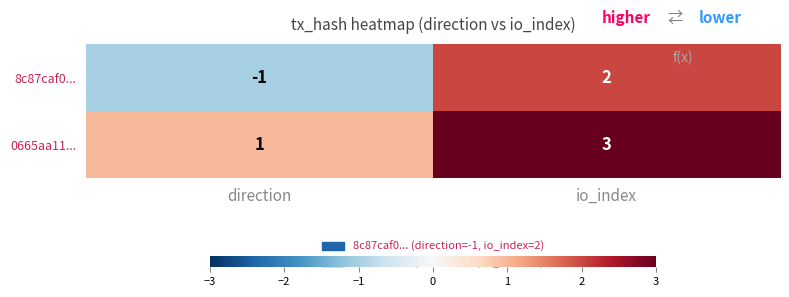

What is the sum of all 0665aa11... values?

4